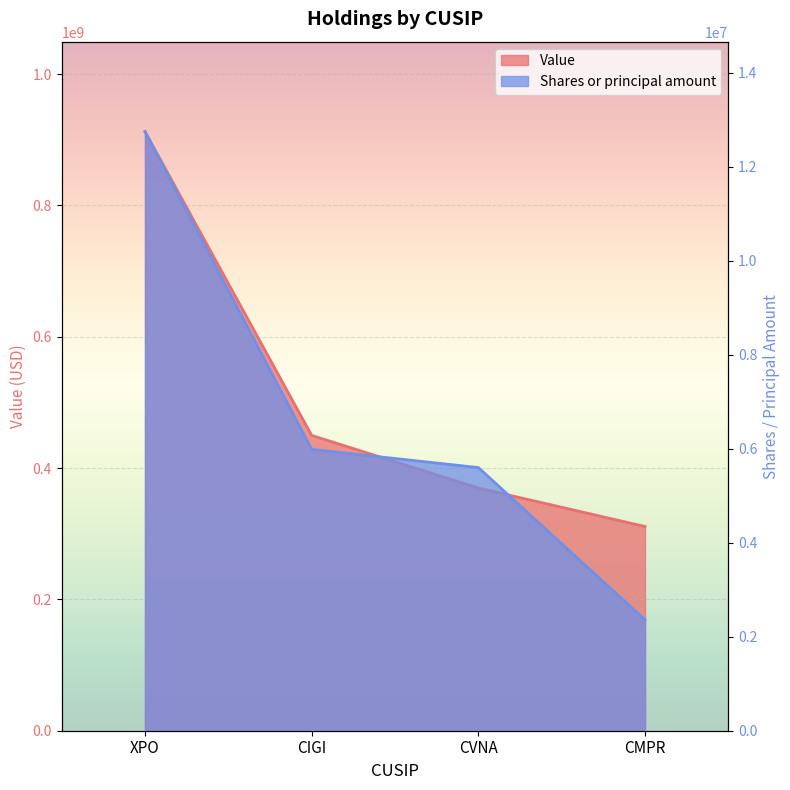

True or false: Shares or principal amount and Value cross at least once.

False